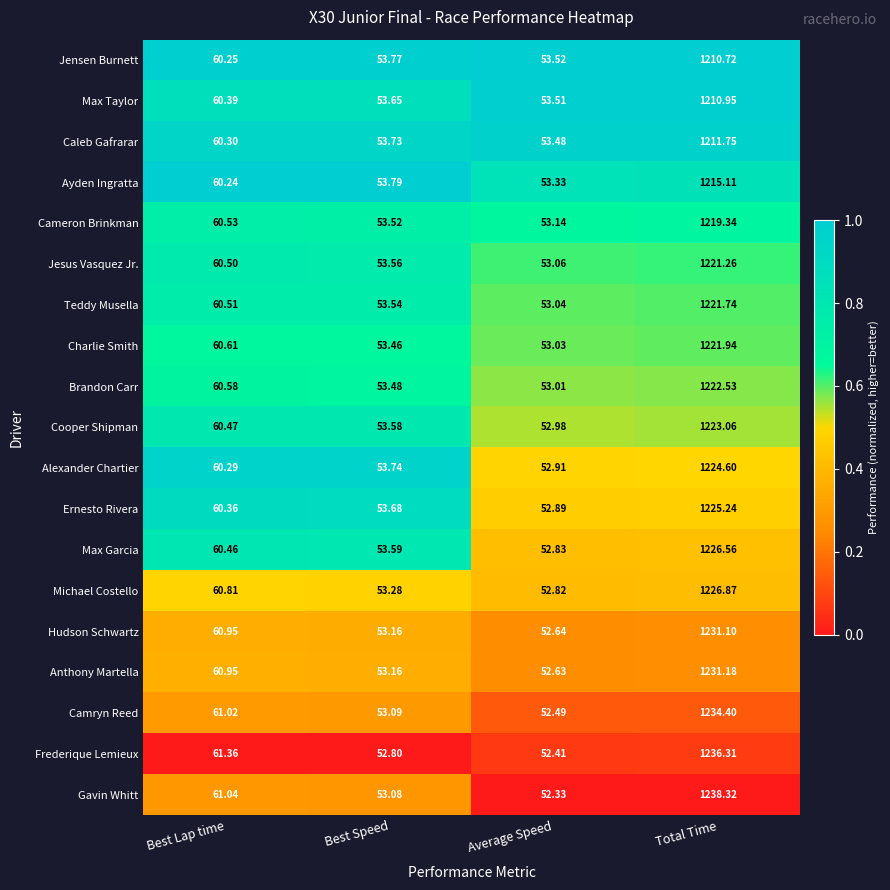

Where is Jesus Vasquez Jr. nearest to the value 637?

Best Lap time